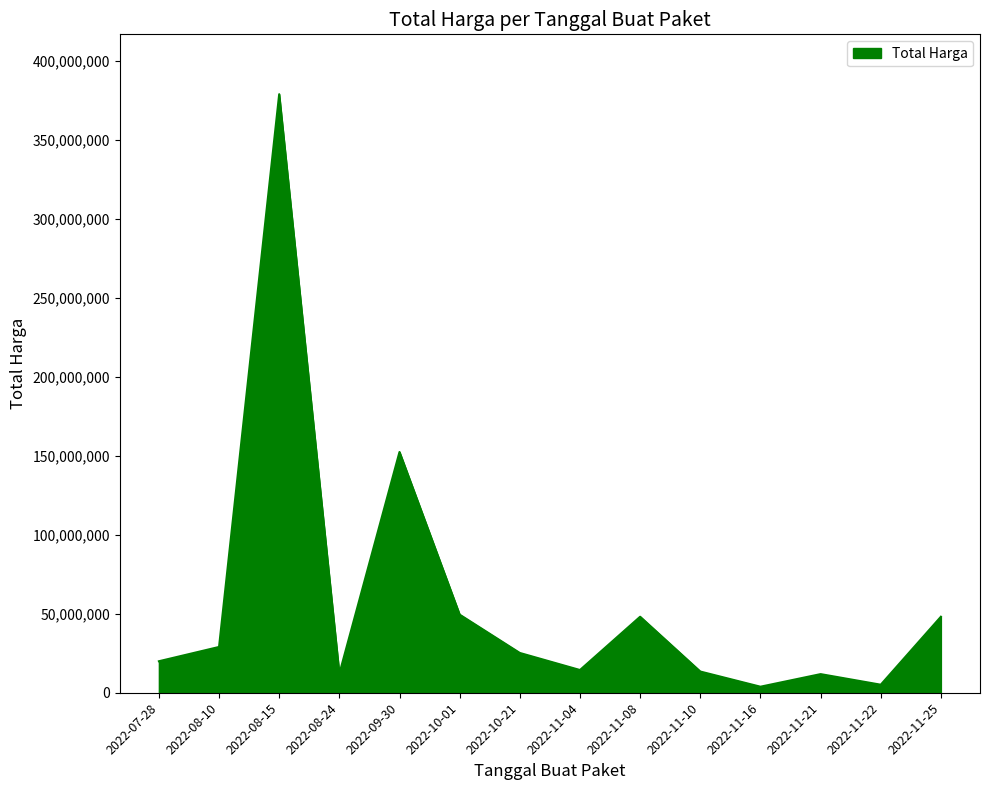

What is the maximum value shown in the chart?

379075000